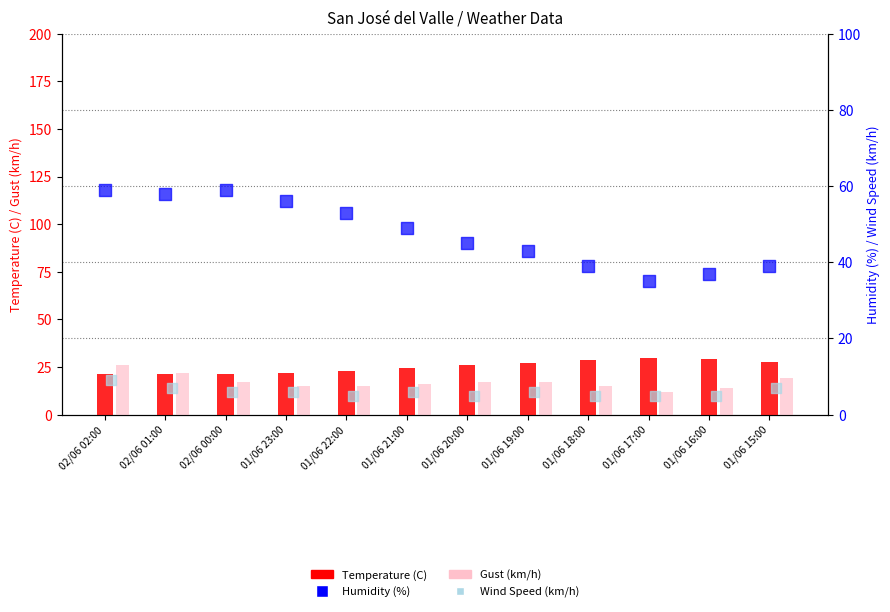

What are all the series names shown in the legend?

Temperature (C), Gust (km/h), Humidity (%), Wind Speed (km/h)